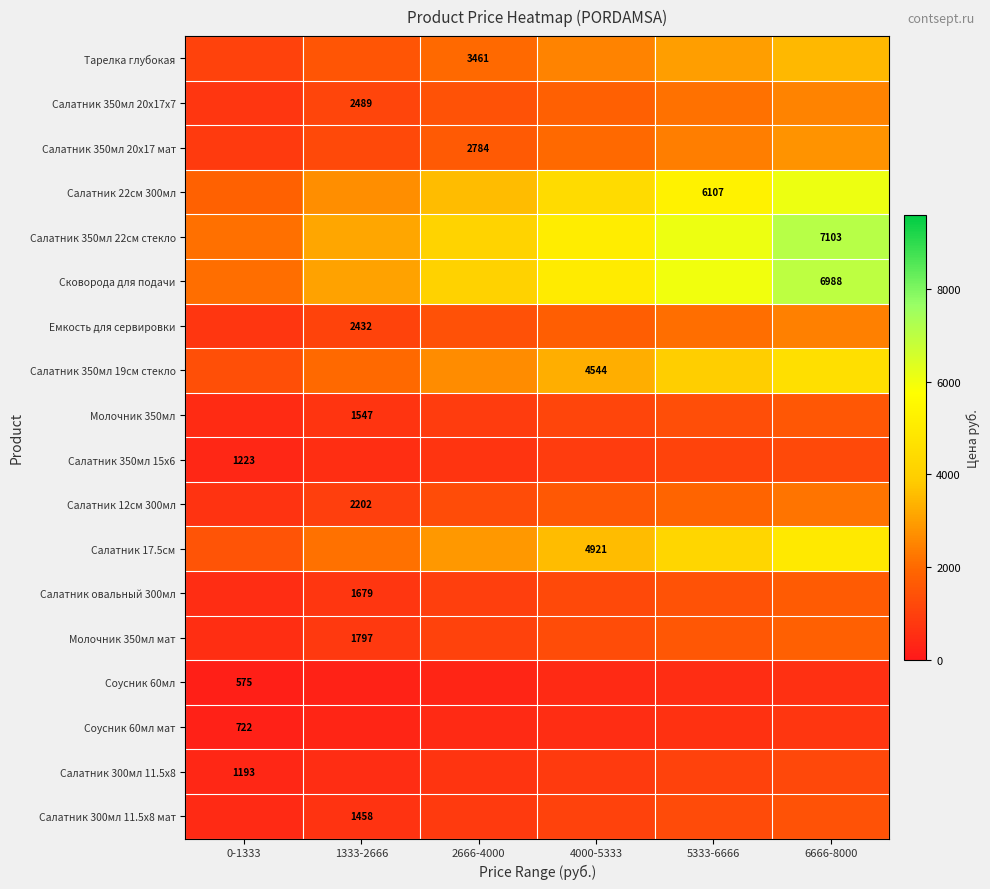

What is the total value across all series at 1333-2666?

23419.0